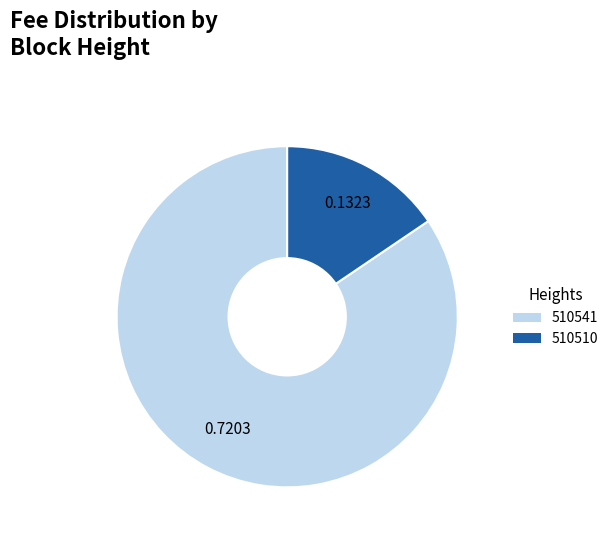

Between 510541 and 510510, which is larger?

510541